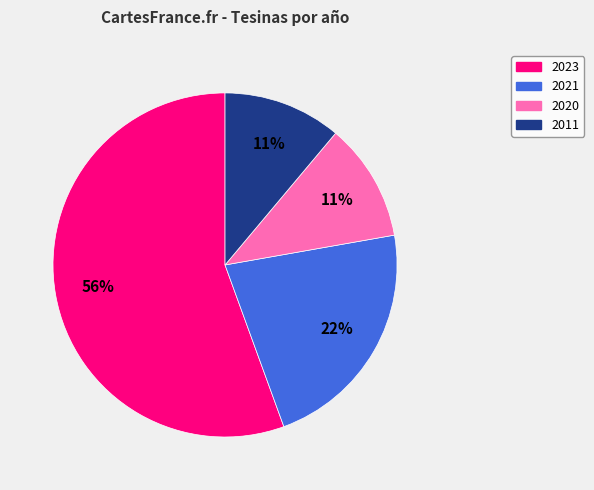

Is there any slice that represents more than half of the pie?

Yes